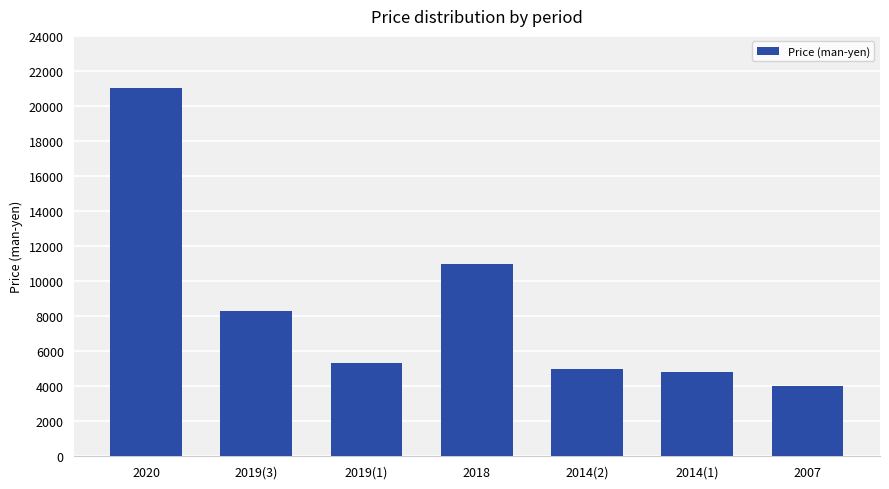

What is the maximum value shown in the chart?

21000